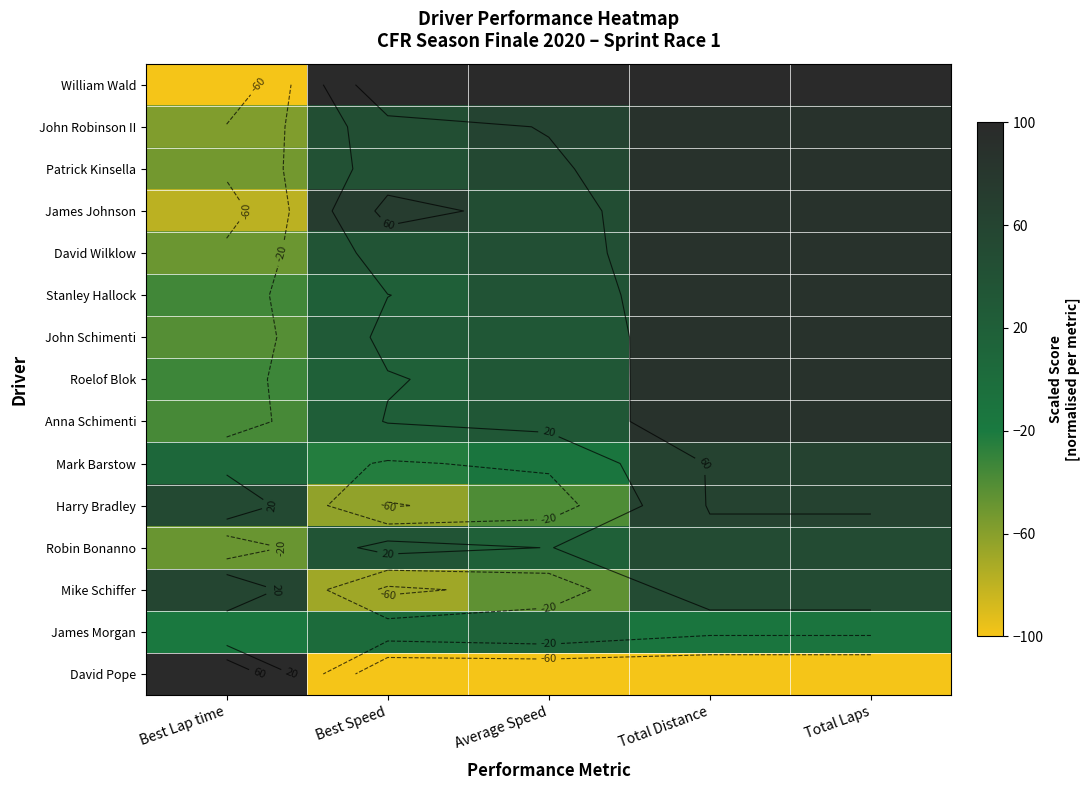

What is the average value of the John Robinson II series?

45.0